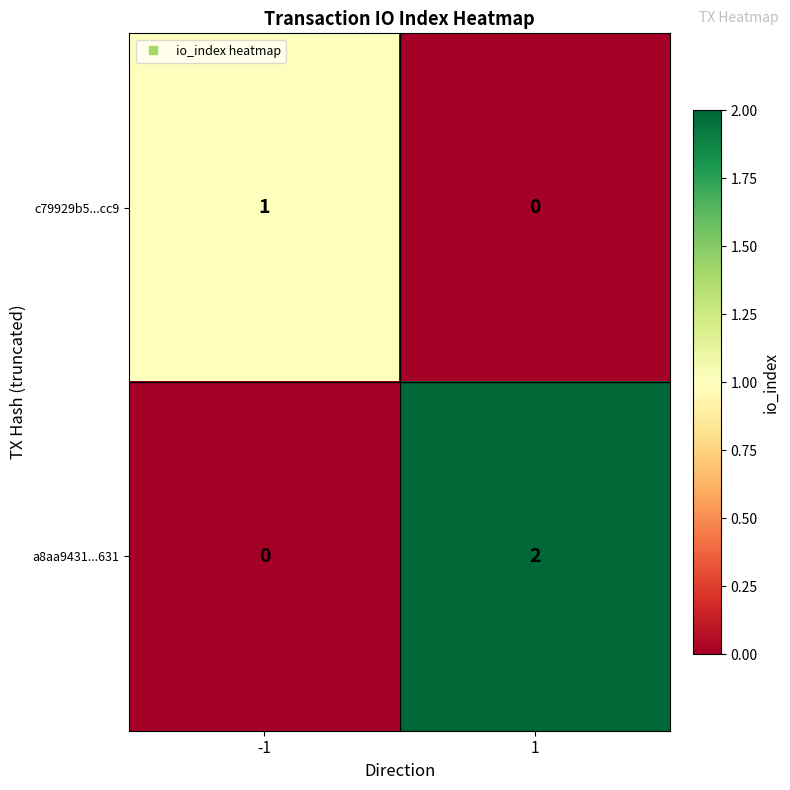

Rank the series by their average value, from highest to lowest.

a8aa9431...631, c79929b5...cc9